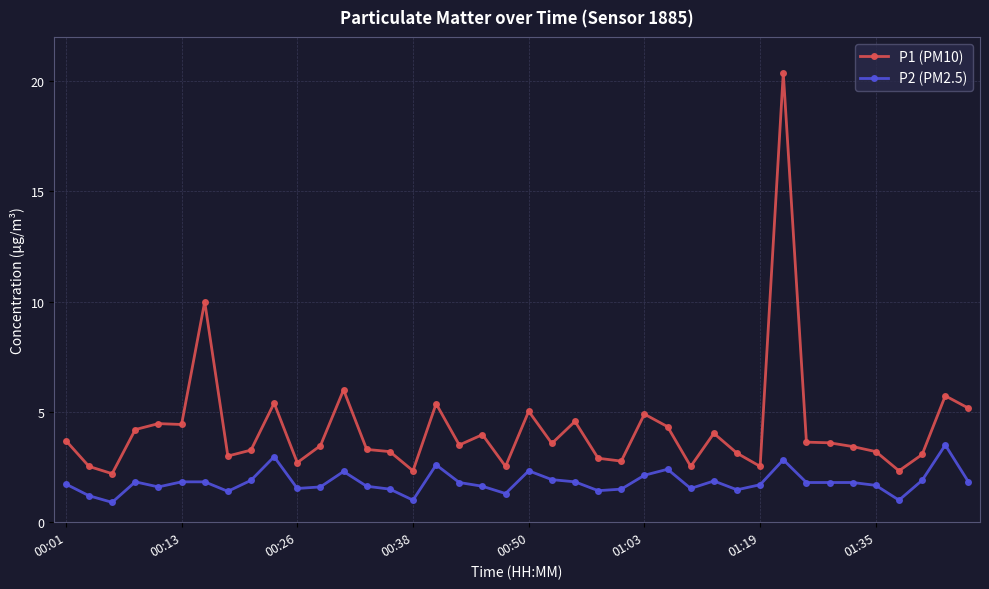

Which series has the largest total across all categories?

P1 (PM10)